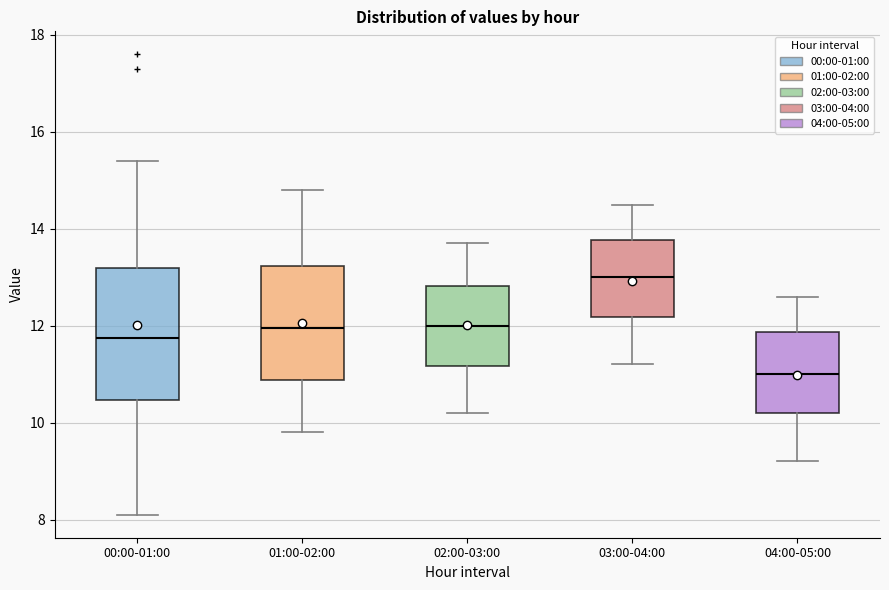

Reading left to right, transcribe this box plot: for each box, give where its median line is, the range the box spans, and where its two whiskers end, as read against the y-axis. The values are not printed on the chart, so give them approximately, as read against the axis.

00:00-01:00: median 11.8, box 10.4 to 13.2, whiskers 8.2 to 15.4
01:00-02:00: median 12.0, box 10.8 to 13.2, whiskers 9.8 to 14.8
02:00-03:00: median 12.0, box 11.2 to 12.8, whiskers 10.2 to 13.8
03:00-04:00: median 13.0, box 12.2 to 13.8, whiskers 11.2 to 14.6
04:00-05:00: median 11.0, box 10.2 to 11.8, whiskers 9.2 to 12.6